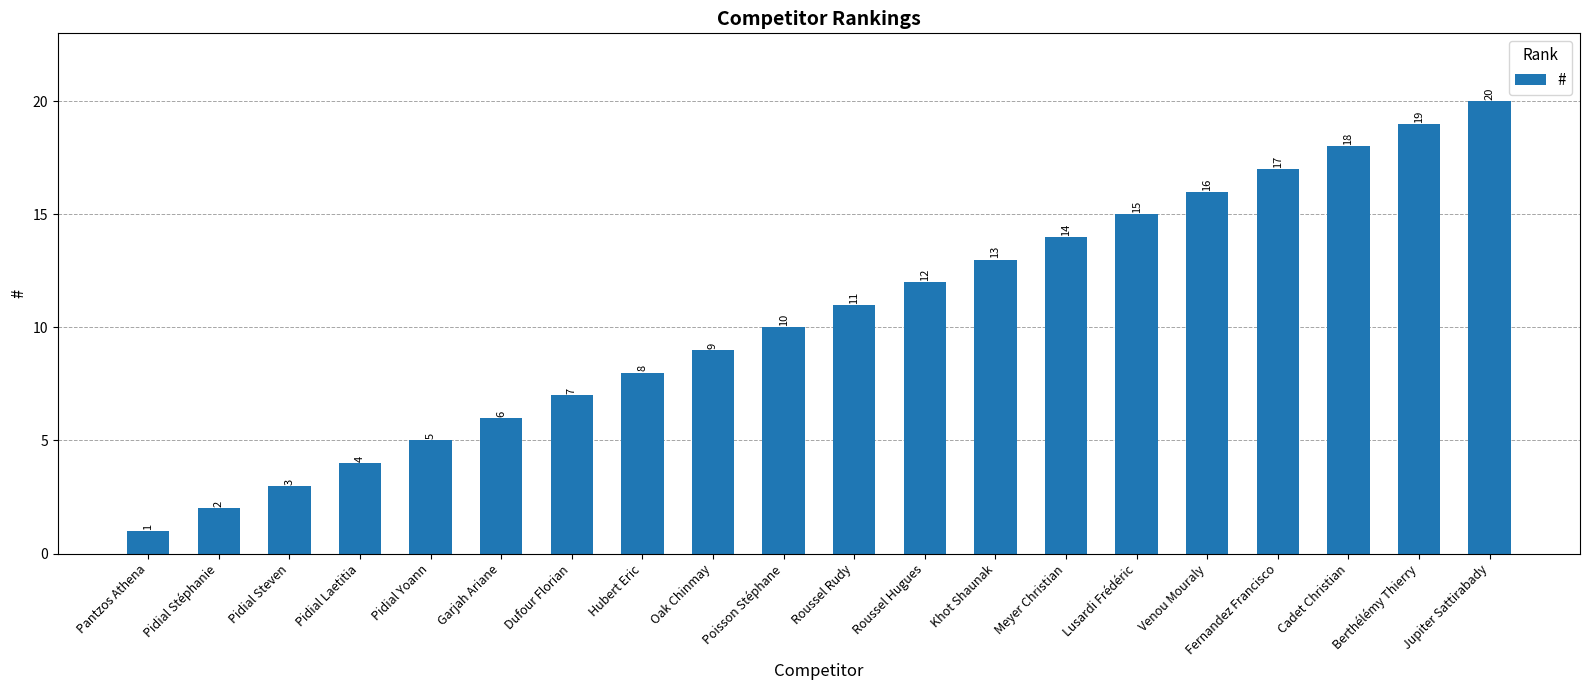

True or false: the data shows 20 at Meyer Christian.

False